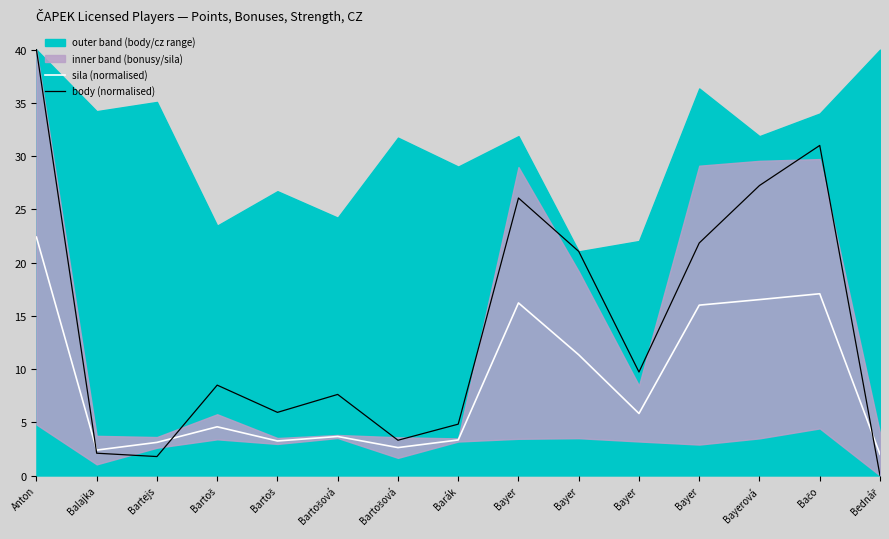

How many lines are shown in the chart?

2